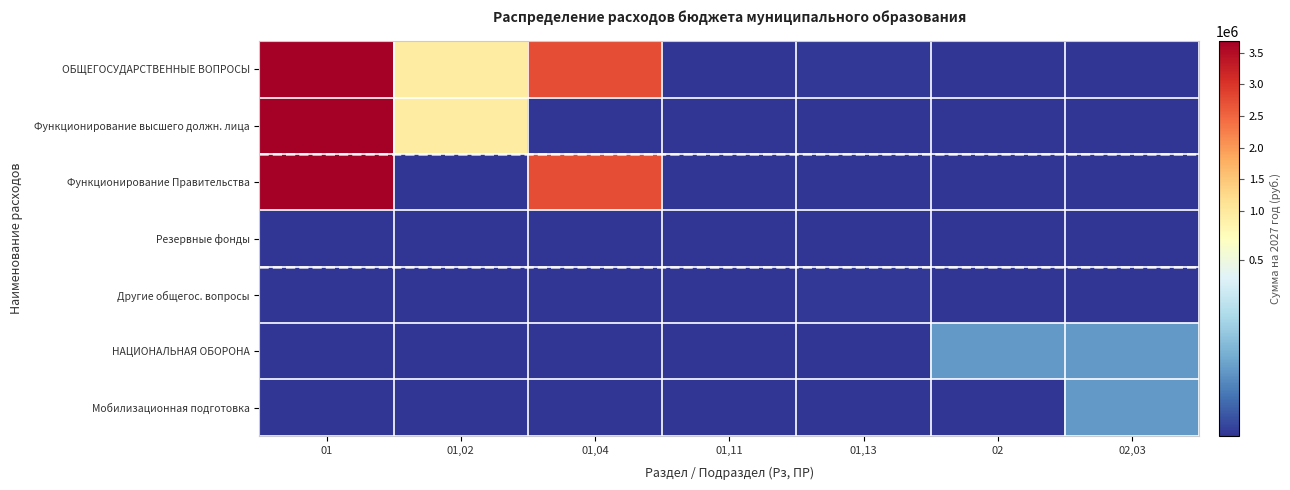

How many distinct data groups are displayed?

7